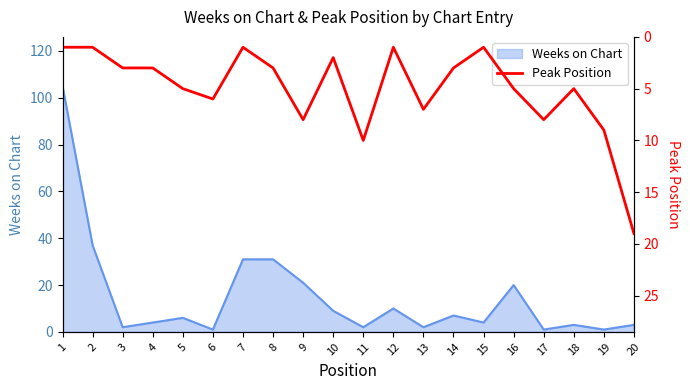

How many categories are shown in the chart?

20